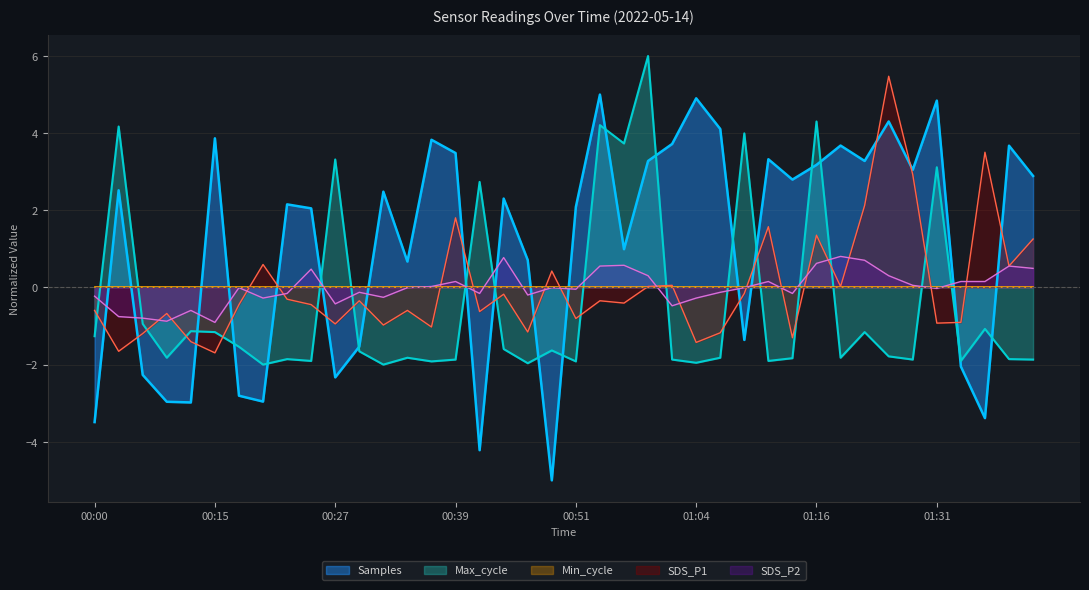

The SDS_P1 series shows -1.2 at 00:47. True or false?

True